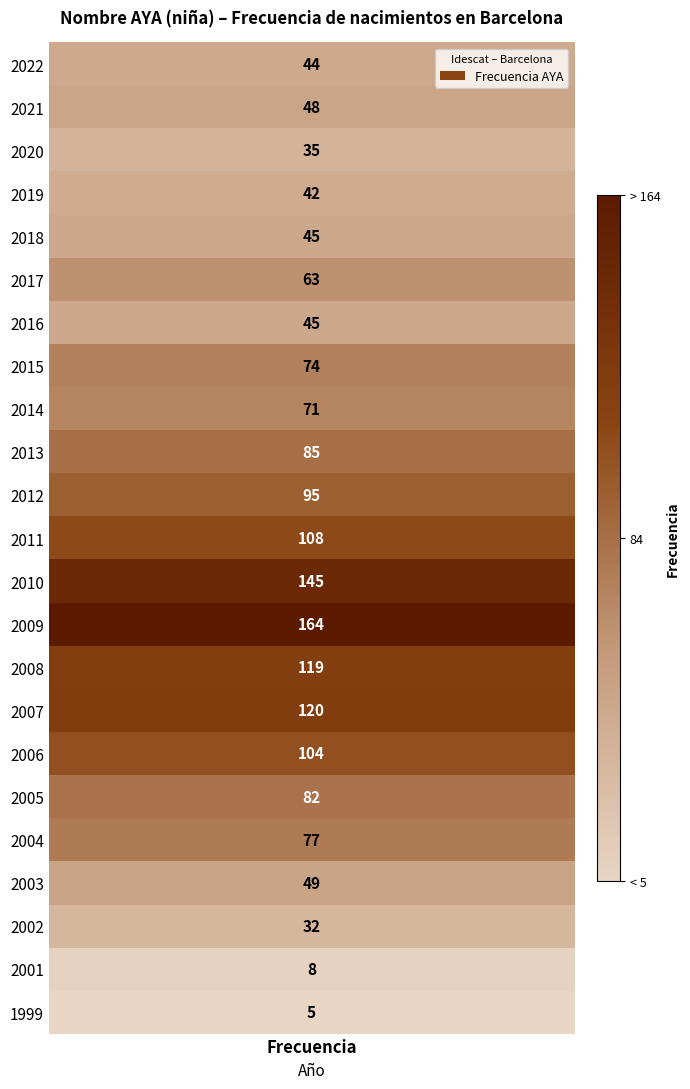

Reading left to right, transcribe all the data shown in this chart.

44	48	35	42	45	63	45	74	71	85	95	108	145	164	119	120	104	82	77	49	32	8	5